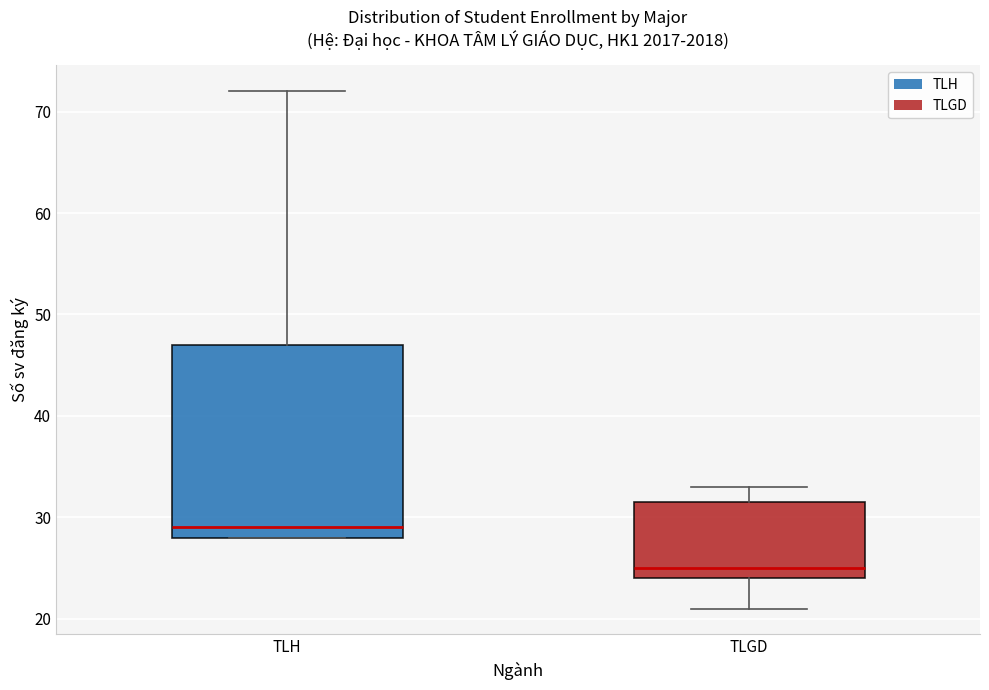

Reading left to right, read every box against the y-axis: the position of its median line, the range the box covers, and the ends of its whiskers. The values are not printed on the chart, so give them approximately, as read against the axis.

TLH: median 29, box 28 to 47, whiskers 28 to 72
TLGD: median 25, box 24 to 32, whiskers 21 to 33